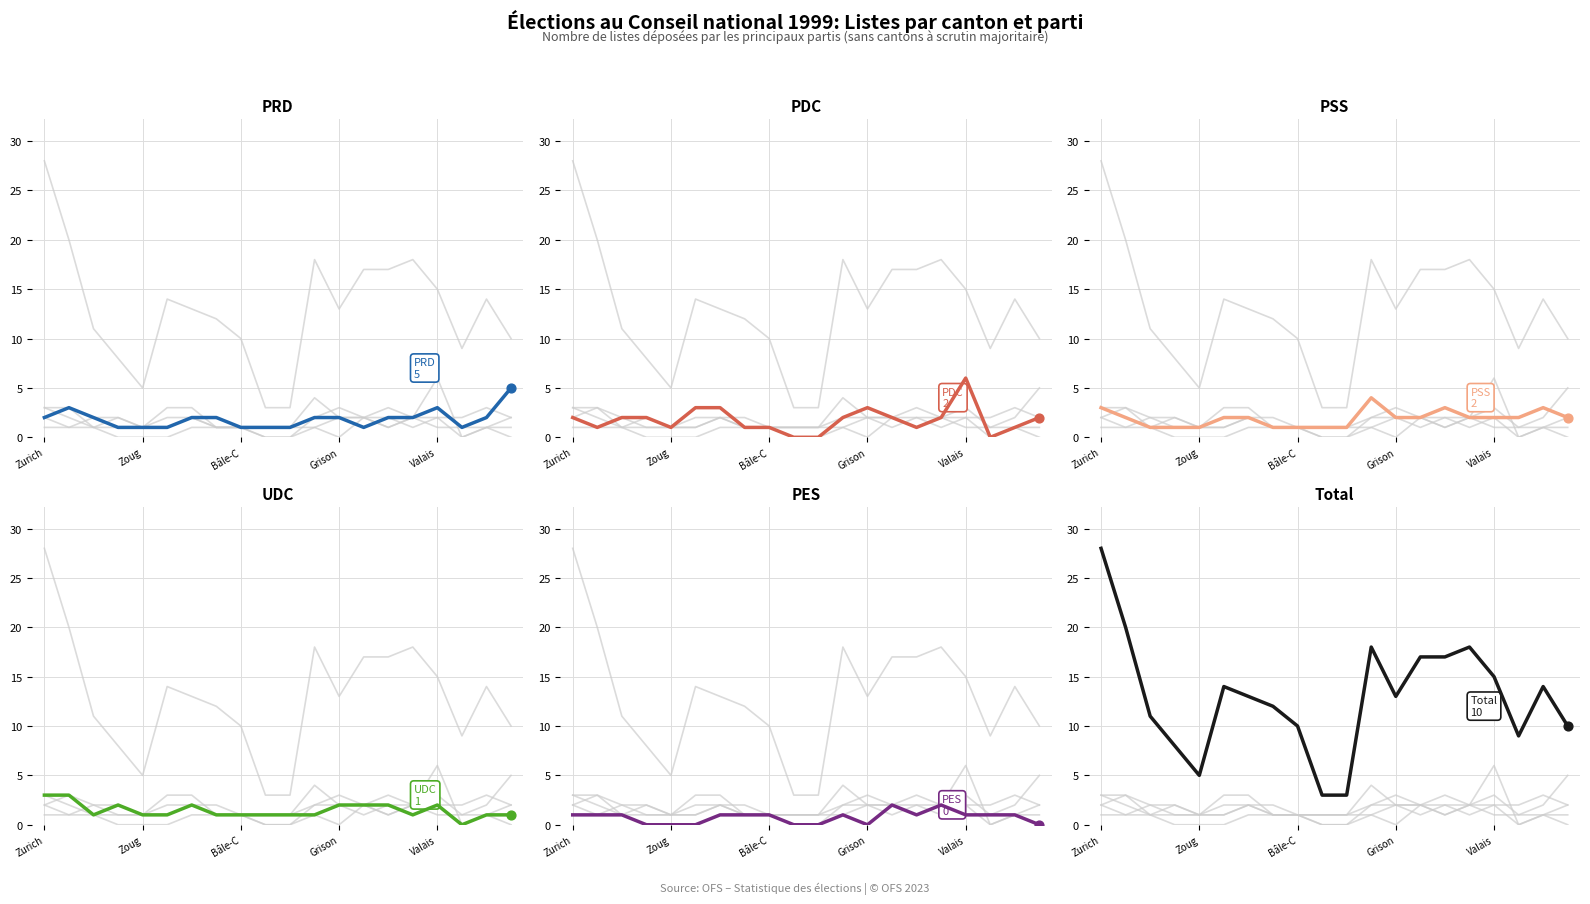

Which series contains the highest Y value?

Total